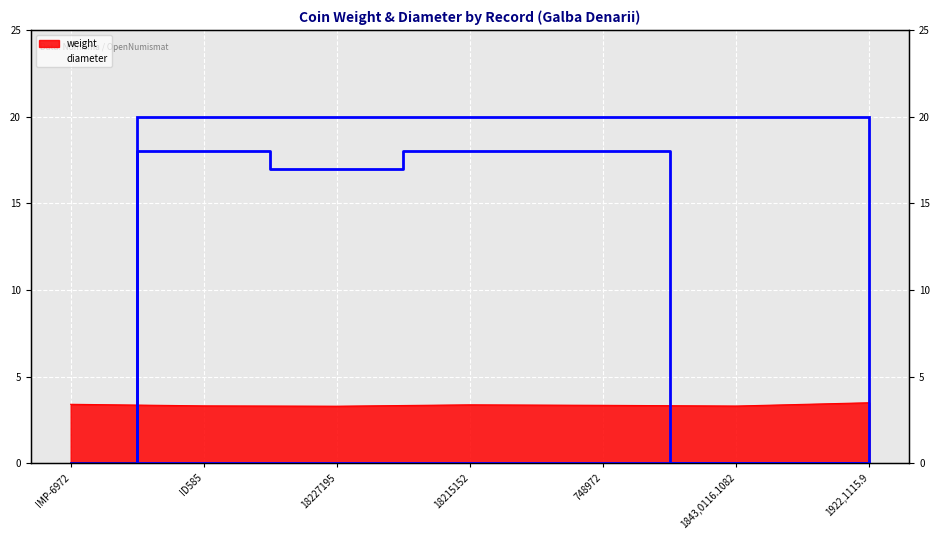

What are all the series names shown in the legend?

weight, diameter